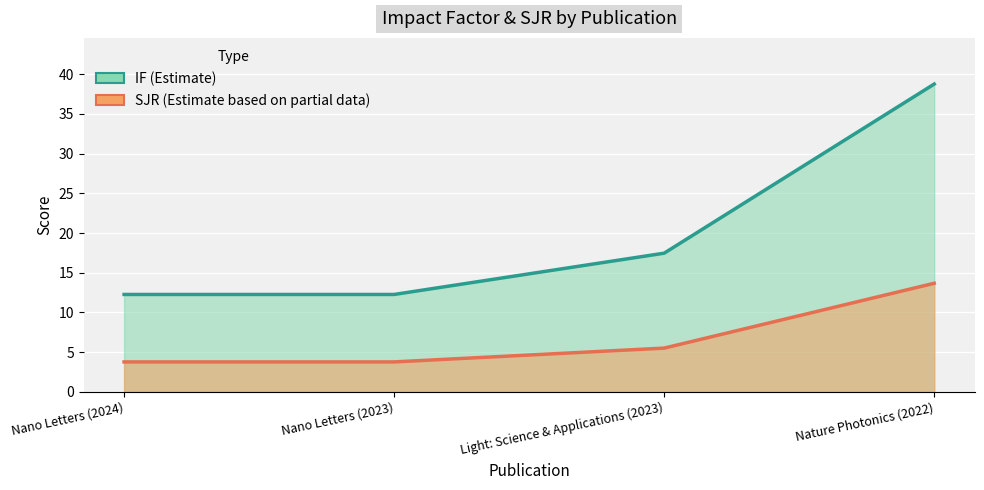

Rank the categories by SJR value from highest to lowest.

Nature Photonics (2022), Light: Science & Applications (2023), Nano Letters (2024), Nano Letters (2023)